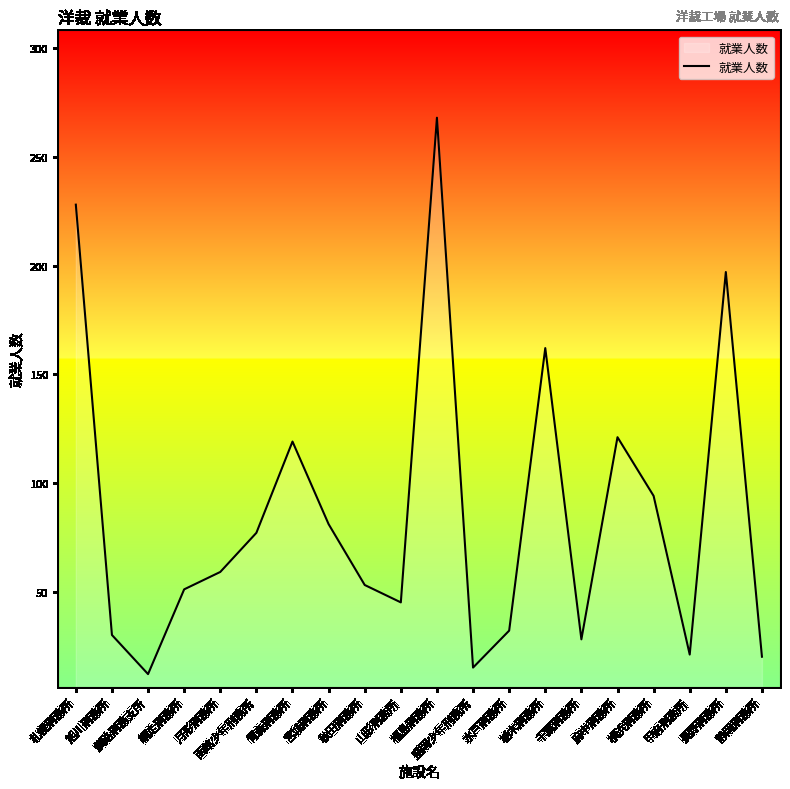

At which label does the data first exceed 59?

札幌刑務所